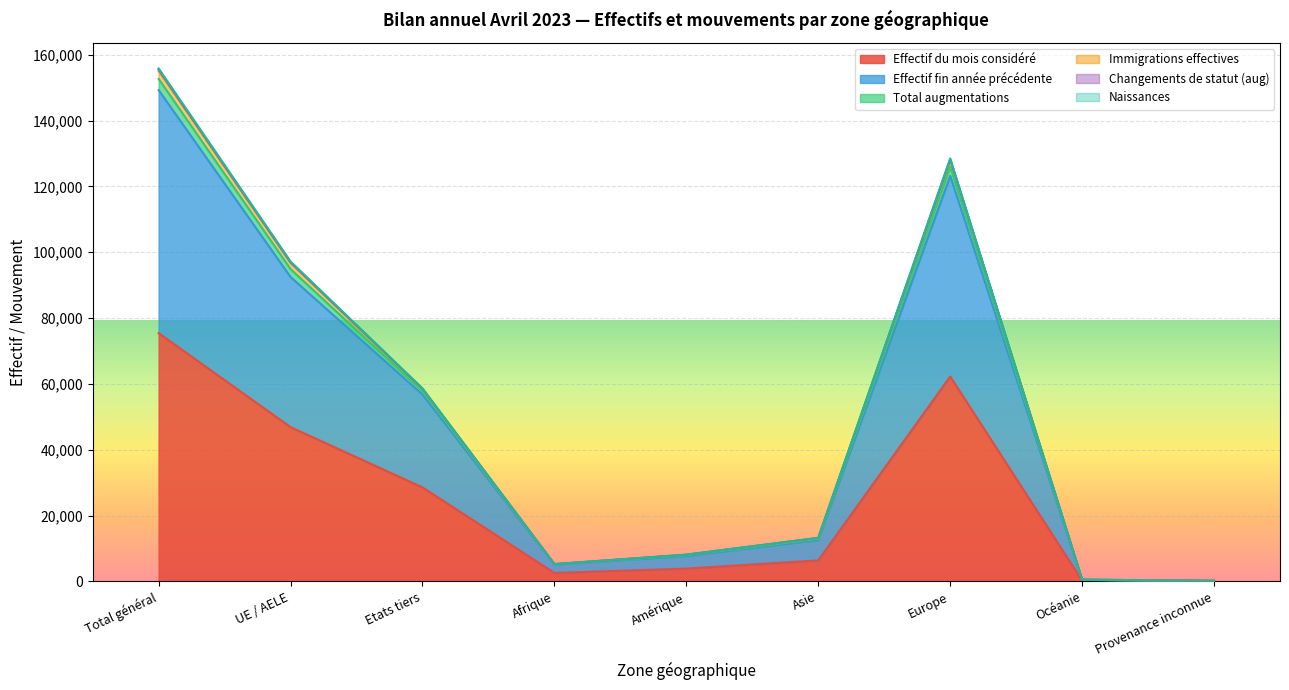

True or false: Immigrations effectives and Effectif fin année précédente intersect in this chart.

False